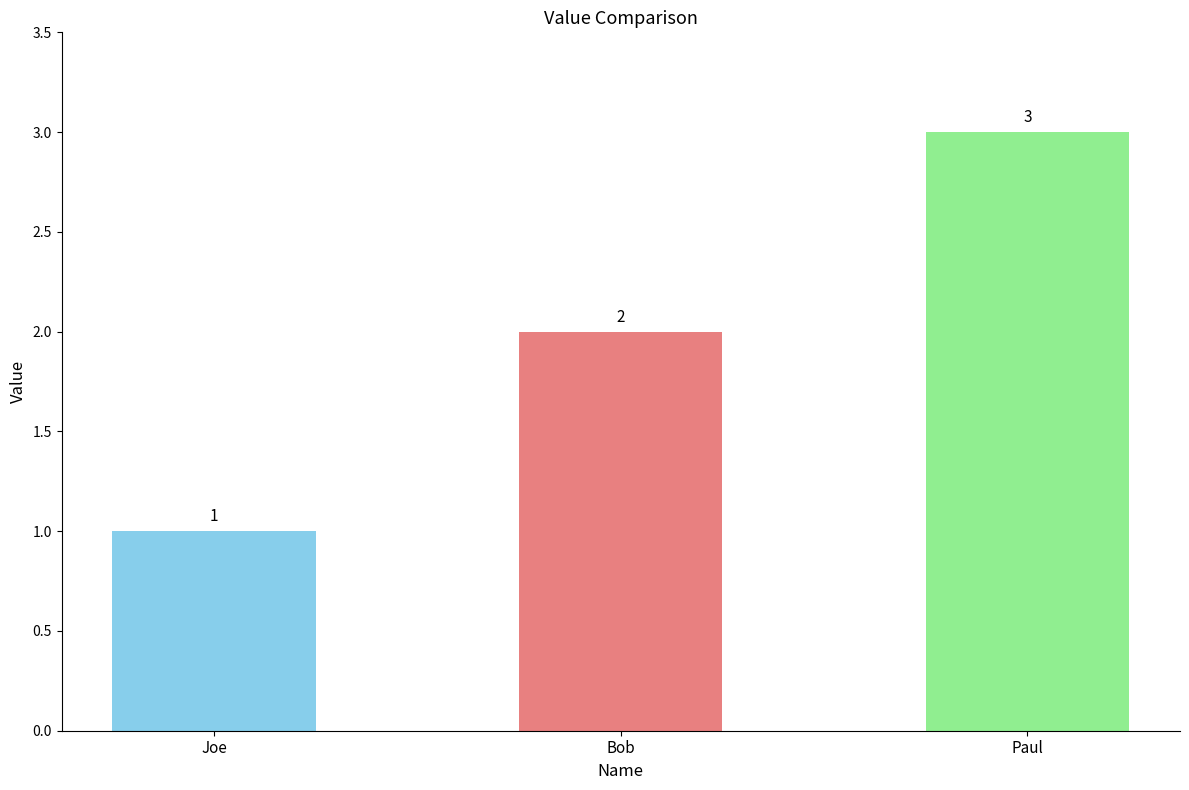

Reading left to right, extract all data points from this chart.

Joe=1	Bob=2	Paul=3